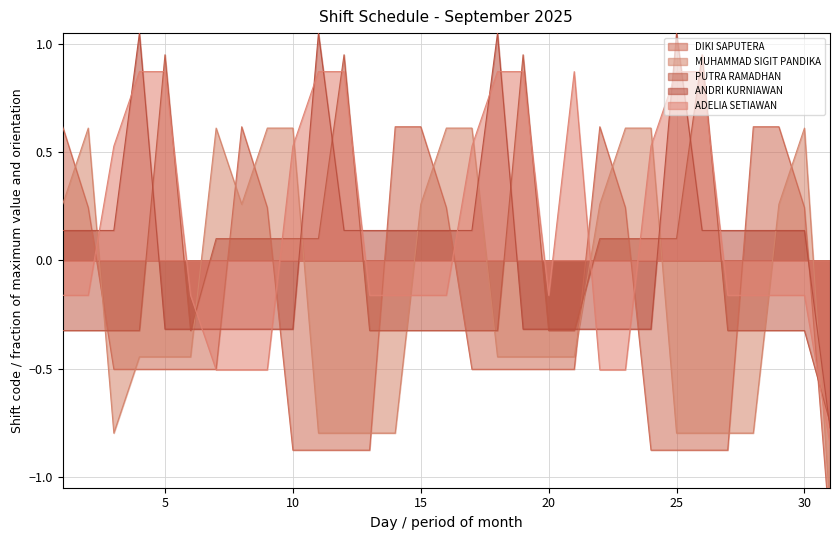

Which series has the largest range (max minus min)?

DIKI SAPUTERA